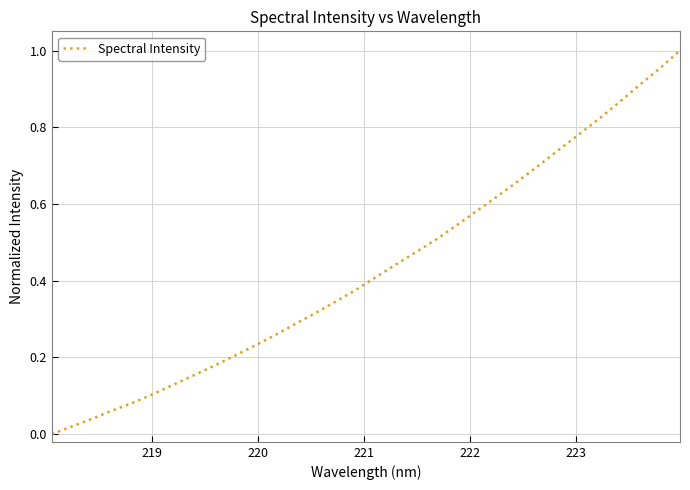

Does the chart display data point markers on the line(s)?

No